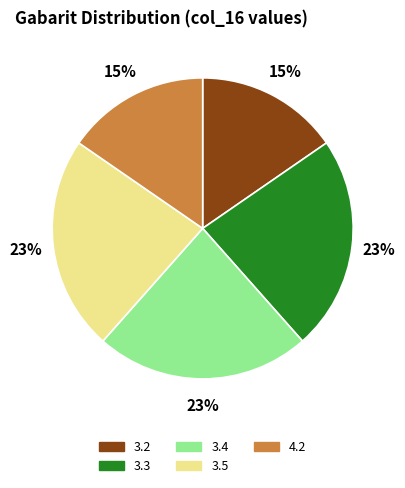

True or false: 3.4 accounts for 34% of the total.

False